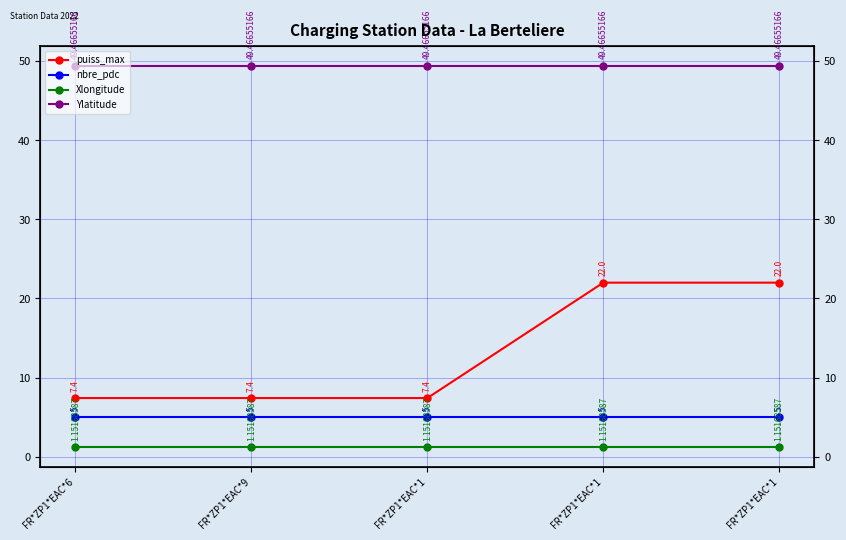

Does the chart display data point markers on the line(s)?

Yes